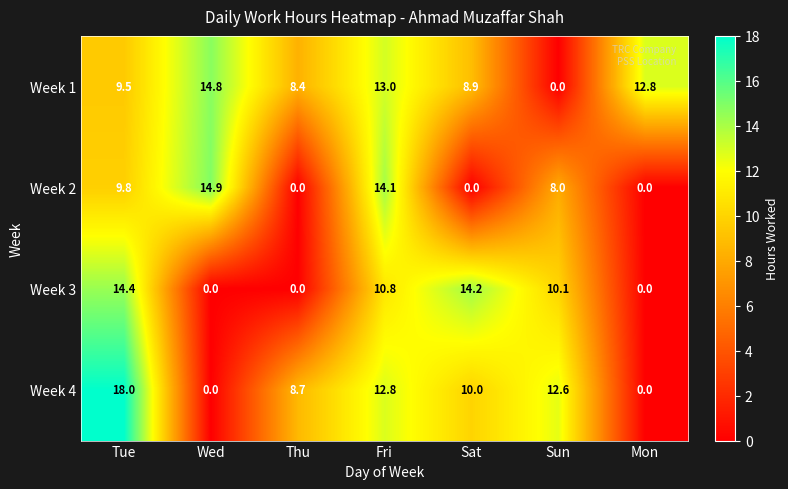

What is the sum of all Week 2 values?

46.8